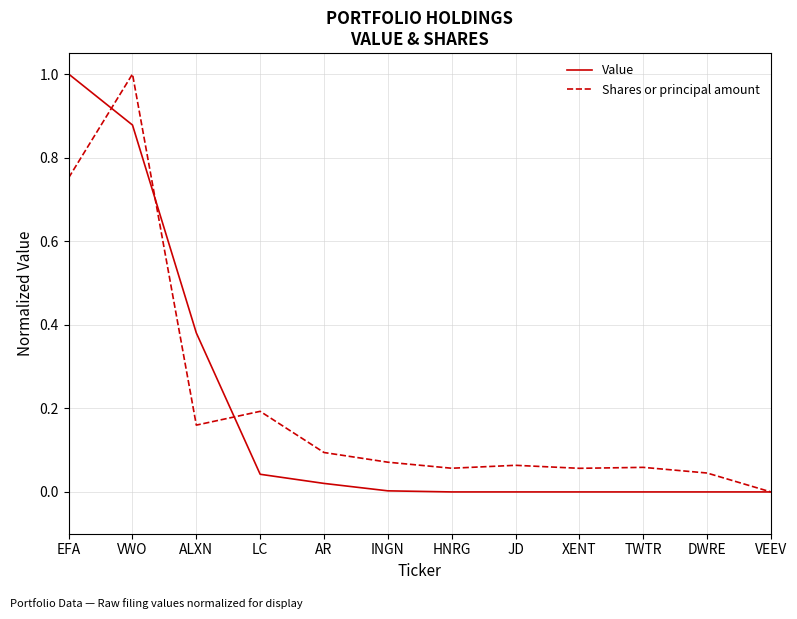

Rank the series by their average value, from highest to lowest.

Shares or principal amount, Value